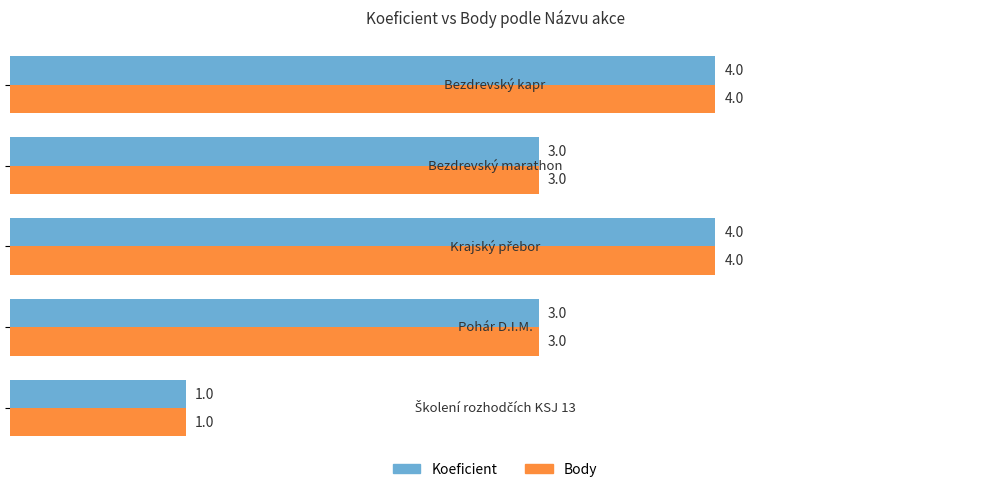

What are all the series names shown in the legend?

Koeficient, Body